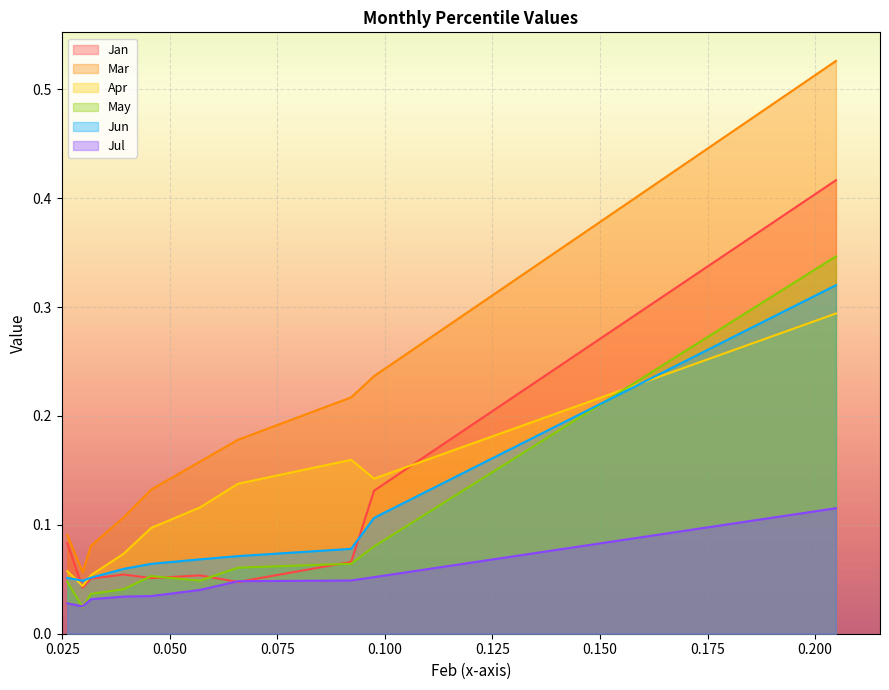

The value of May at pct05 is 0.0. True or false?

True